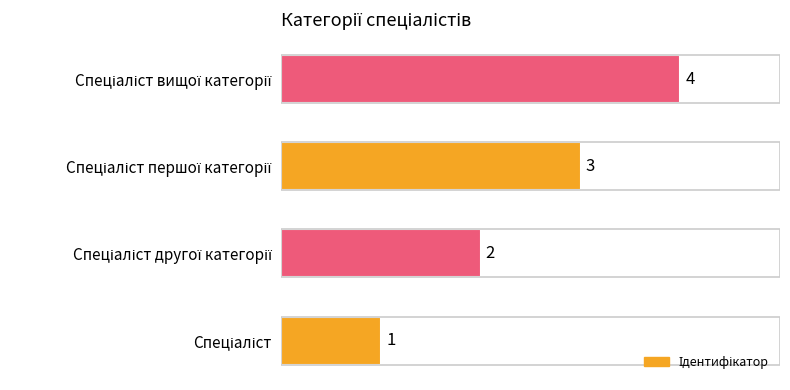

What is the greatest value displayed?

4